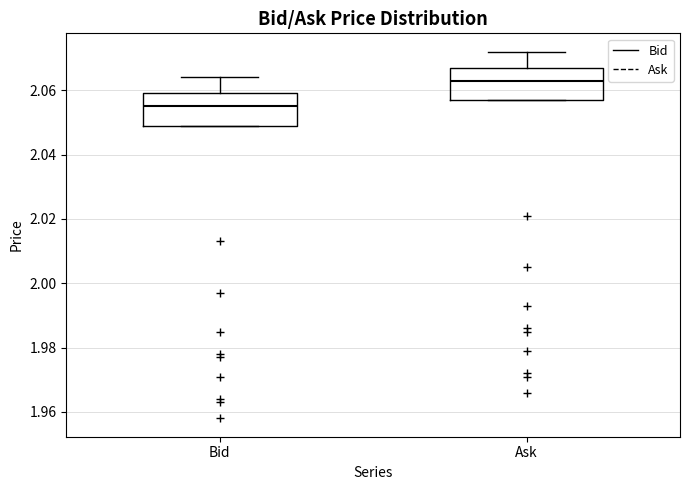

Where is the upper edge of the box for Bid on the y-axis? The values are not printed on the chart, so give them approximately, as read against the axis.

2.060